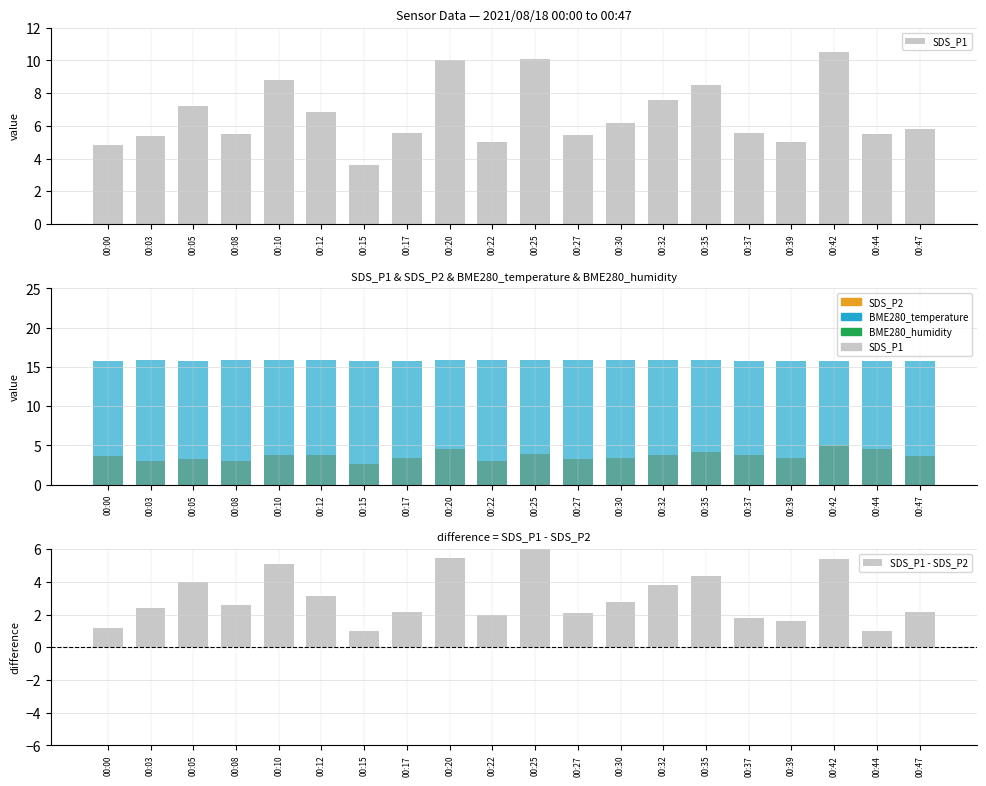

What is the difference between the maximum and second lowest values in the SDS_P2 series?

2.1